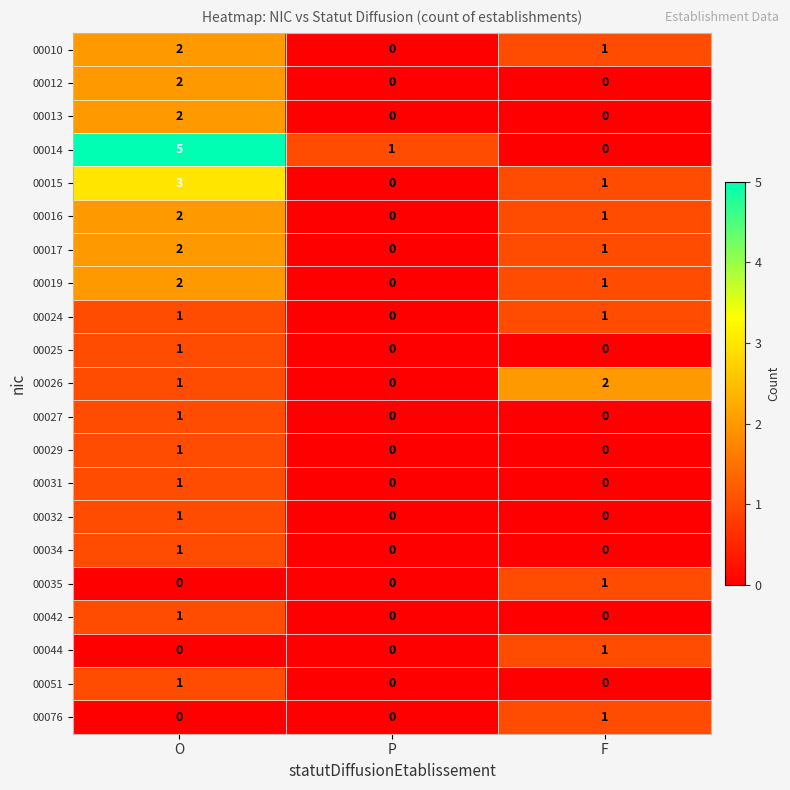

What is the maximum value shown in the chart?

5